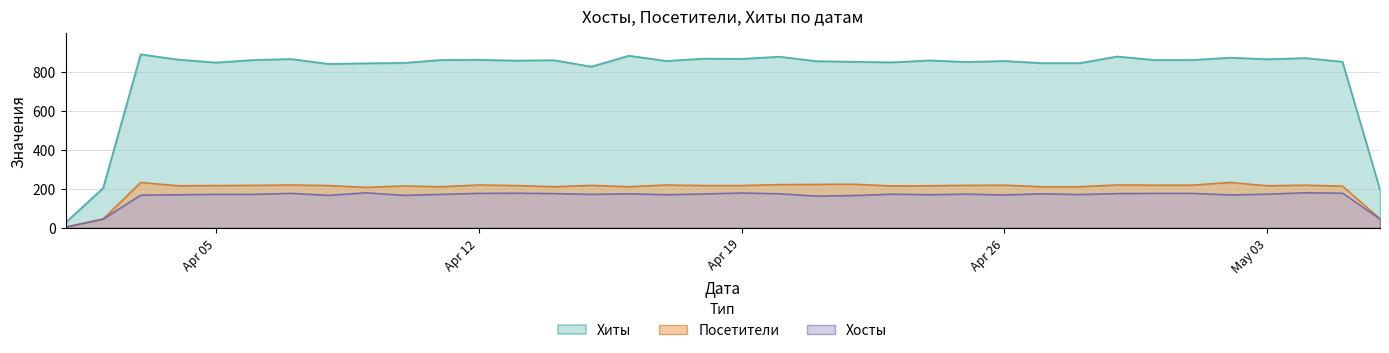

Which series has the largest total across all categories?

Хиты